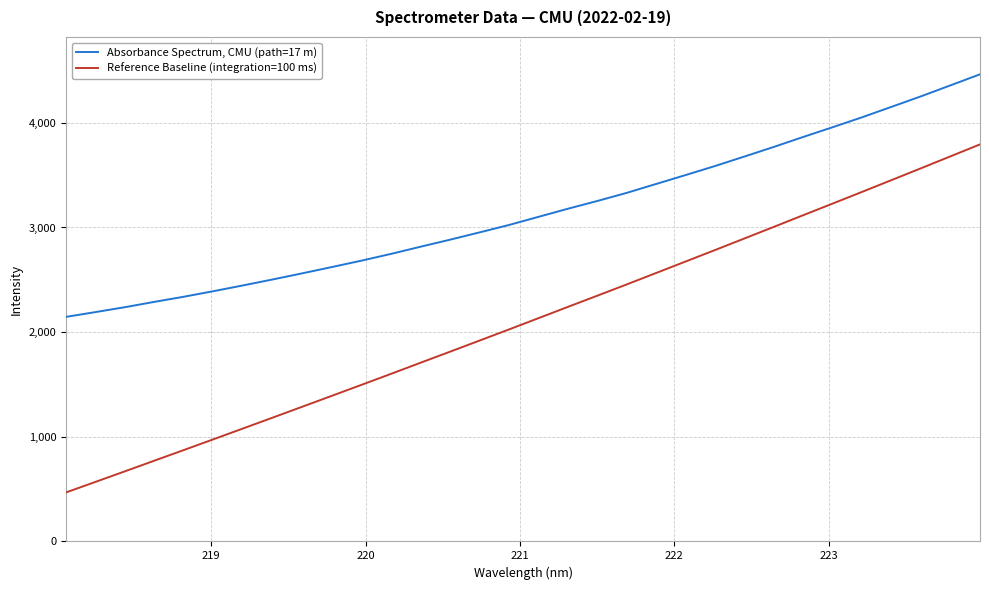

What is the minimum value for Absorbance Spectrum, CMU (path=17 m)?

2145.7